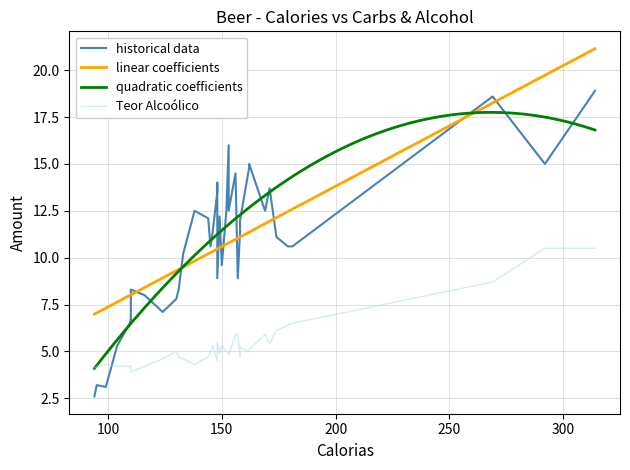

What is the highest value of the Teor Alcoólico series?

10.5